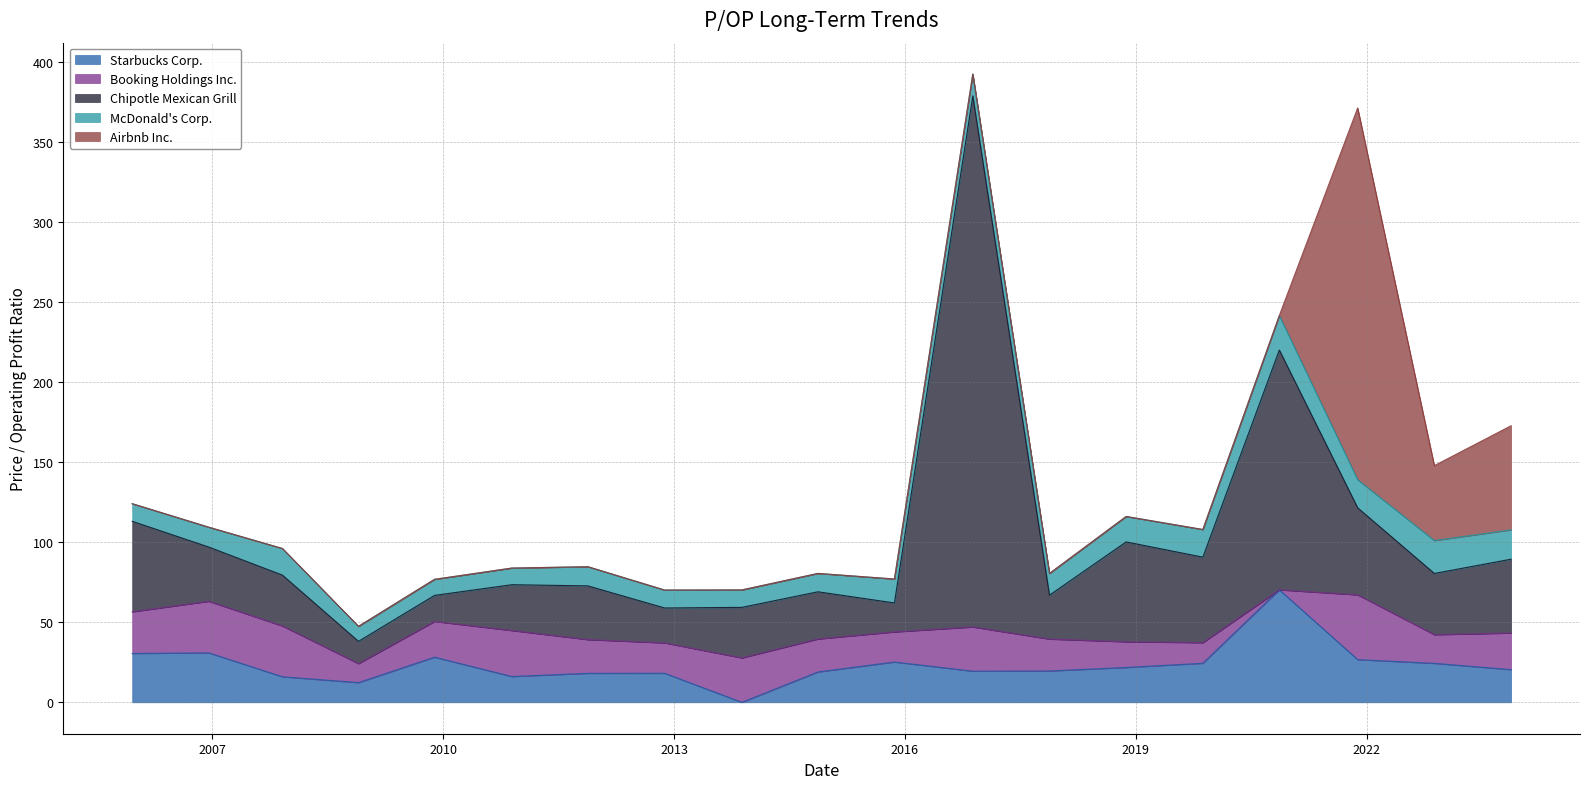

What is the highest value of the Starbucks Corp. series?

70.3